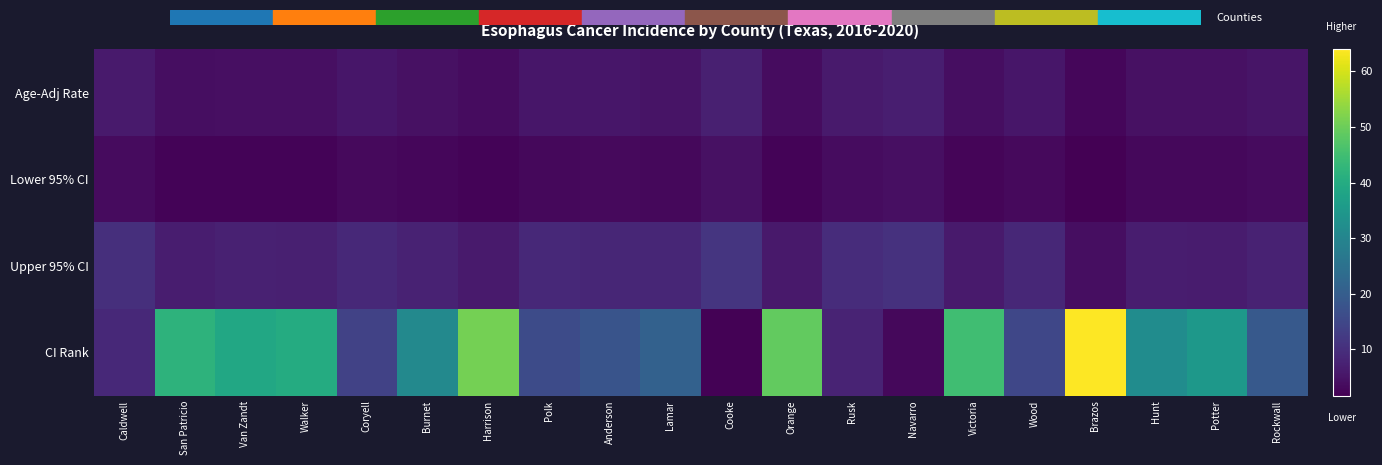

Reading right to left, extract all data points from this chart.

Age-Adj Rate: Rockwall=5.3	Potter=4.5	Hunt=4.6	Brazos=2.7	Wood=5.4	Victoria=4.0	Navarro=6.9	Rusk=6.2	Orange=3.8	Cooke=7.2	Lamar=5.1	Anderson=5.4	Polk=5.4	Harrison=3.7	Burnet=4.6	Coryell=5.5	Walker=4.3	Van Zandt=4.3	San Patricio=4.1	Caldwell=6.2
Lower 95% CI: Rockwall=3.5	Potter=3.0	Hunt=3.0	Brazos=1.7	Wood=3.3	Victoria=2.5	Navarro=4.3	Rusk=3.8	Orange=2.3	Cooke=4.4	Lamar=3.1	Anderson=3.2	Polk=3.0	Harrison=2.2	Burnet=2.7	Coryell=3.2	Walker=2.4	Van Zandt=2.4	San Patricio=2.3	Caldwell=3.5
Upper 95% CI: Rockwall=7.7	Potter=6.5	Hunt=6.7	Brazos=4.1	Wood=8.7	Victoria=6.1	Navarro=10.6	Rusk=9.6	Orange=5.9	Cooke=11.3	Lamar=8.3	Anderson=8.5	Polk=9.0	Harrison=6.1	Burnet=7.7	Coryell=8.8	Walker=7.1	Van Zandt=7.3	San Patricio=6.7	Caldwell=10.2
CI Rank: Rockwall=19.0	Potter=35.0	Hunt=32.0	Brazos=64.0	Wood=15.0	Victoria=45.0	Navarro=3.0	Rusk=8.0	Orange=49.0	Cooke=2.0	Lamar=21.0	Anderson=18.0	Polk=16.0	Harrison=51.0	Burnet=31.0	Coryell=14.0	Walker=40.0	Van Zandt=39.0	San Patricio=42.0	Caldwell=9.0